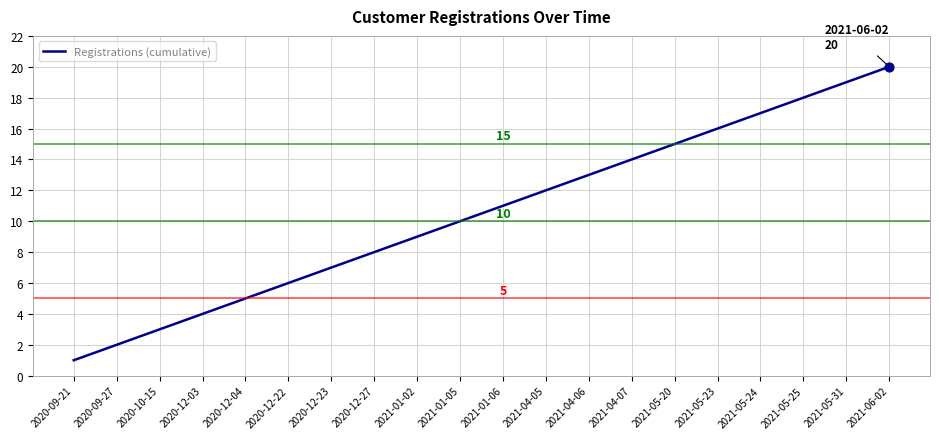

What is the ratio of the value at 2021-05-20 to the value at 2020-09-27?

7.5